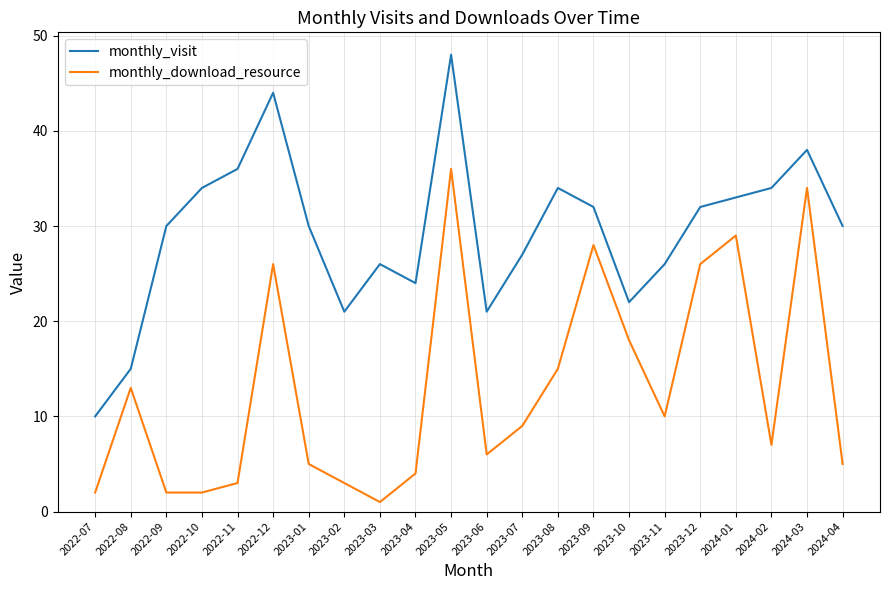

What is the approximate value of monthly_visit at 2023-02?

21